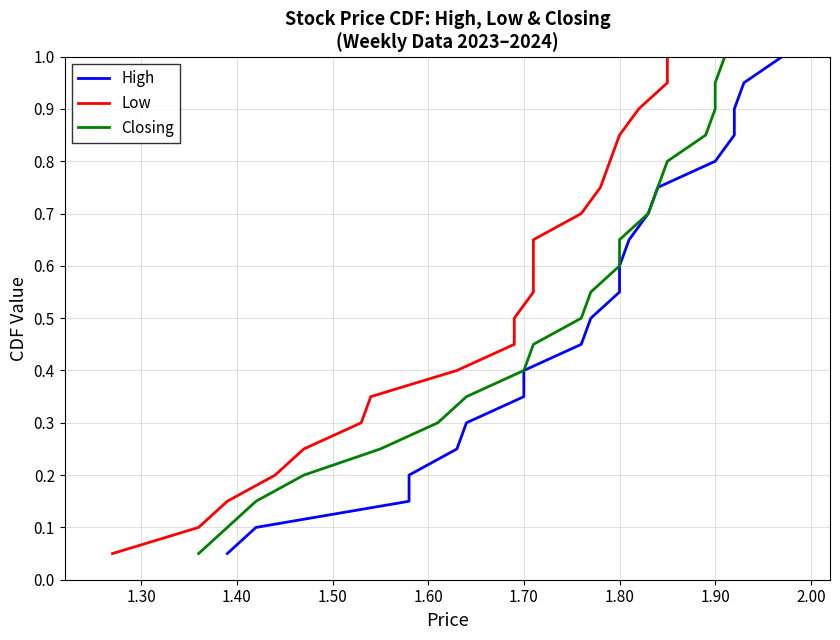

What is the label of the 14th point from the right?

1.80